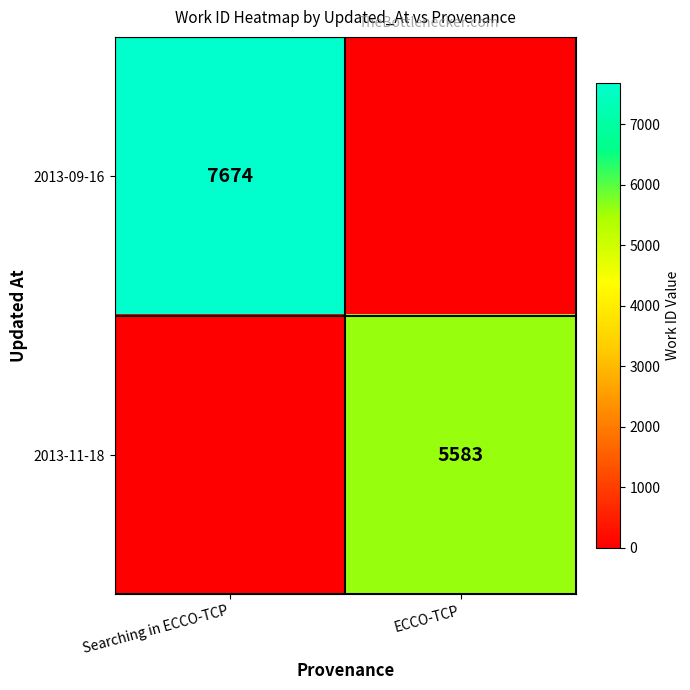

The 2013-11-18 series shows 1727 at ECCO-TCP. True or false?

False